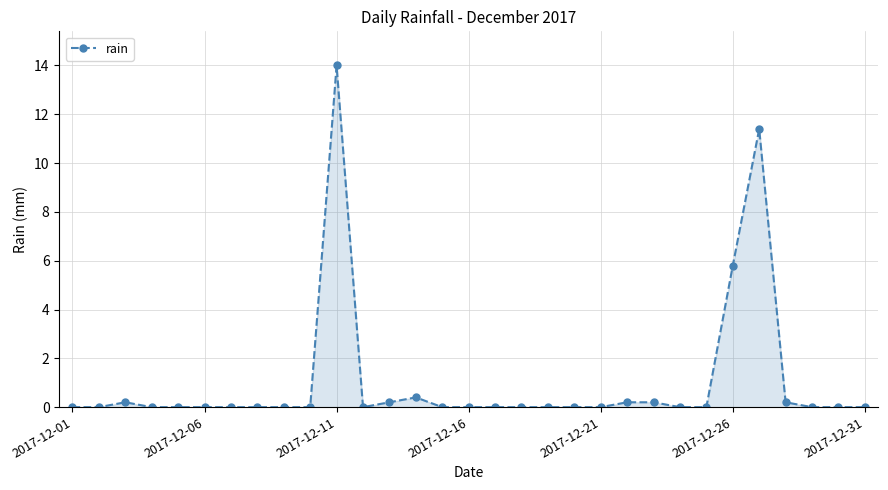

What is the sum of all values?

32.6